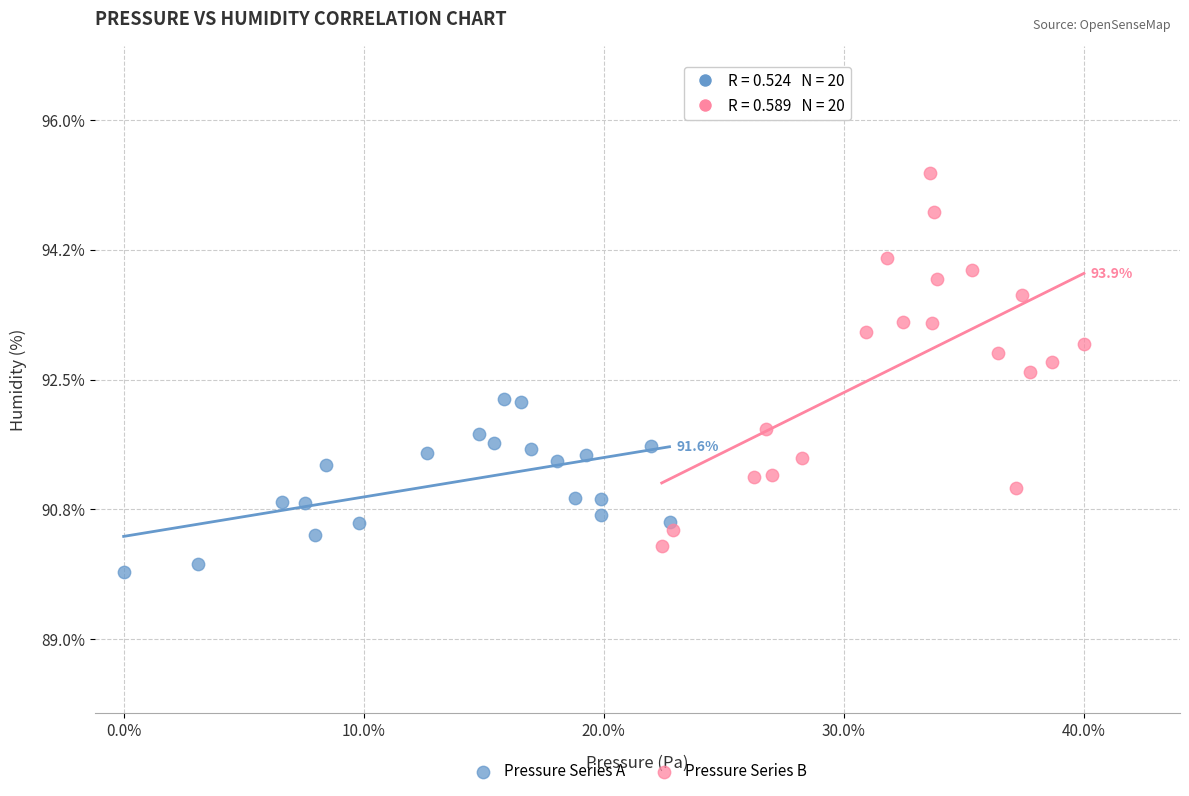

Which series has the largest Y range (max minus min)?

Pressure Series B